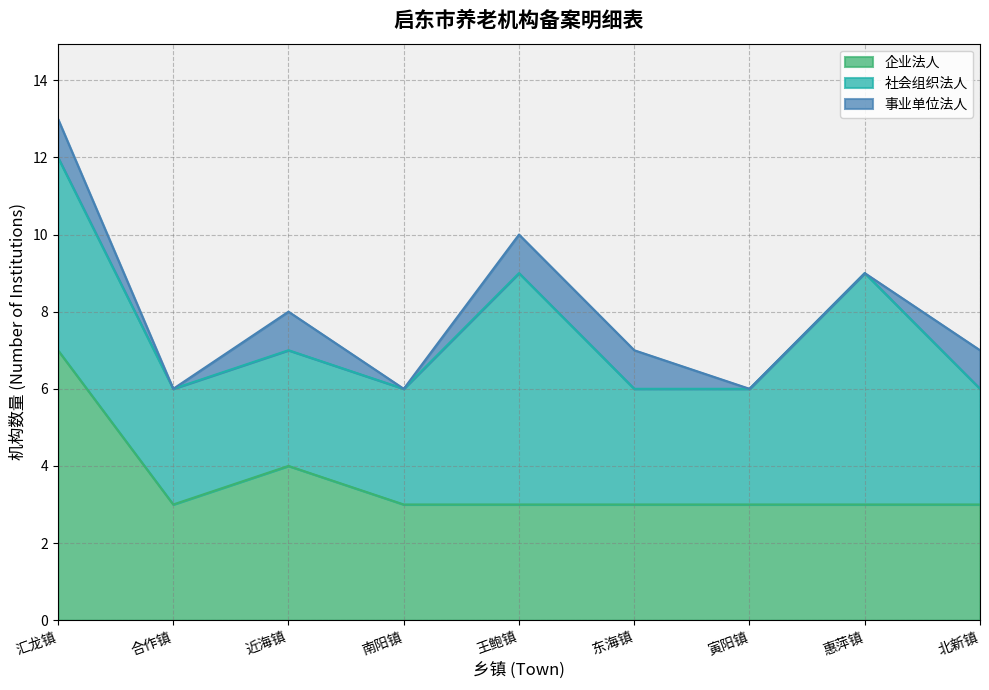

How many 社会组织法人 values are between 3 and 5?

7